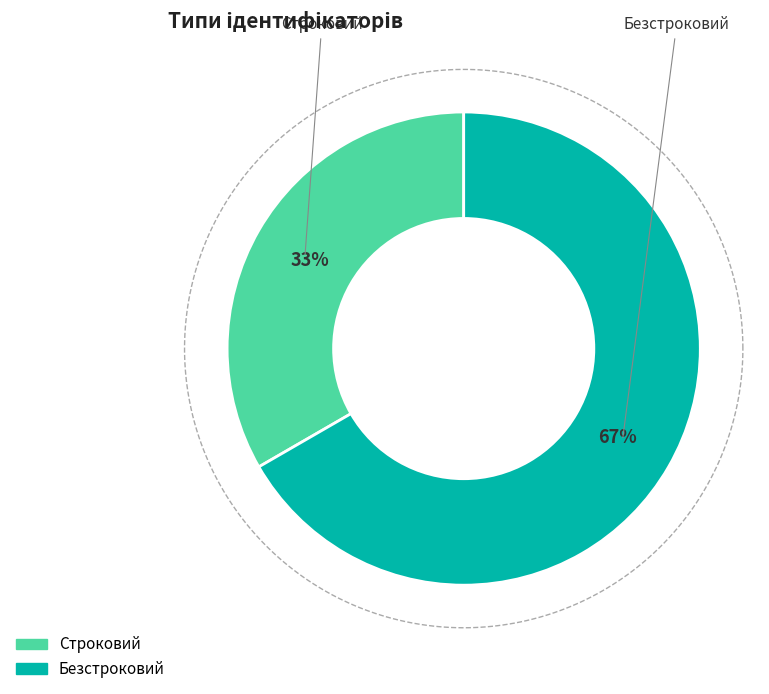

Rank the categories by value from lowest to highest.

Строковий, Безстроковий